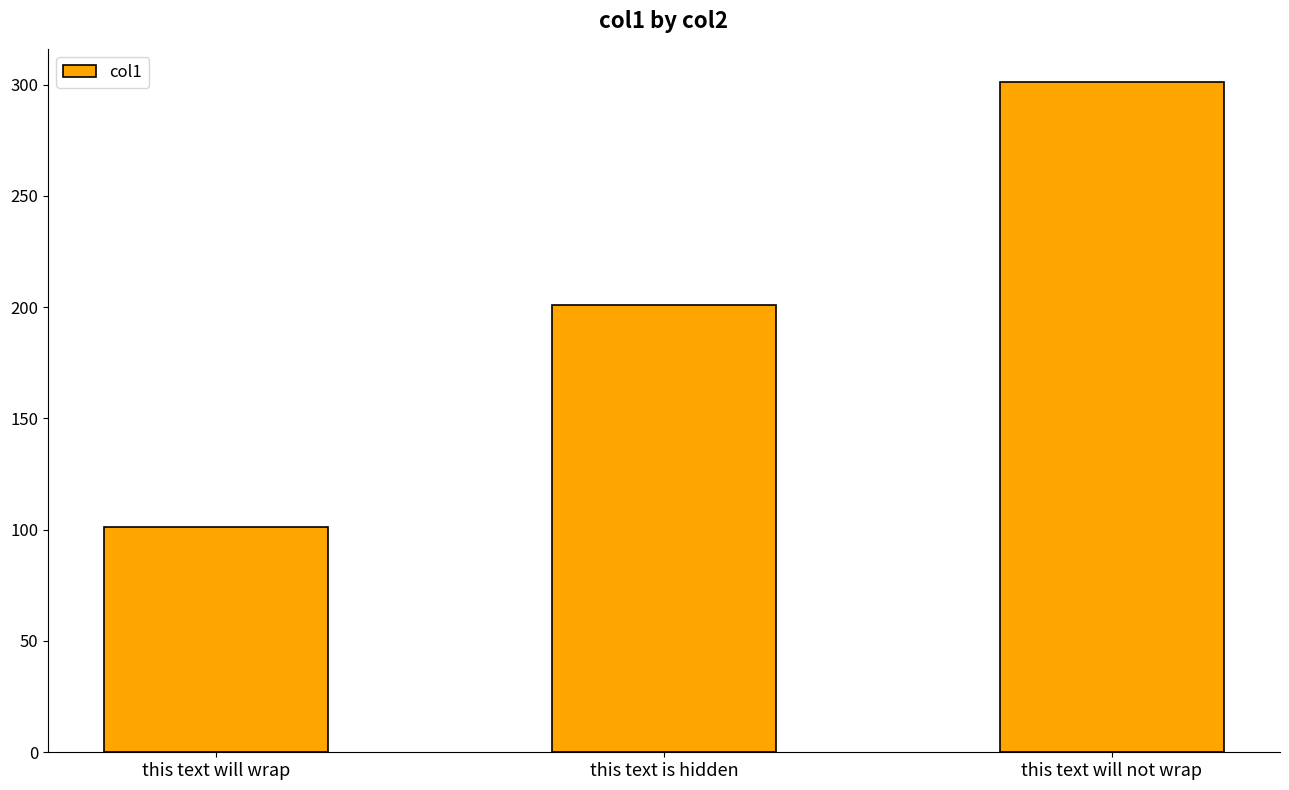

Count the values in the range 101 to 301.

3